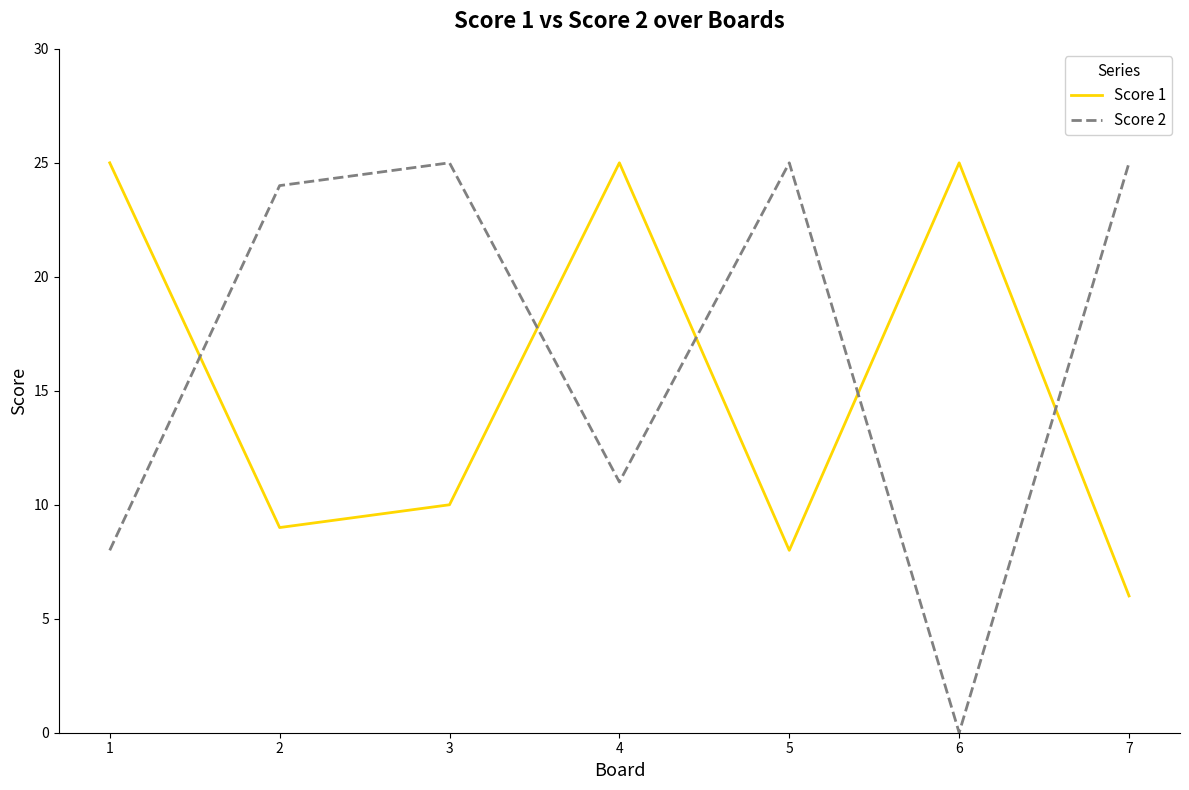

At which category is the sum across all series the highest?

4